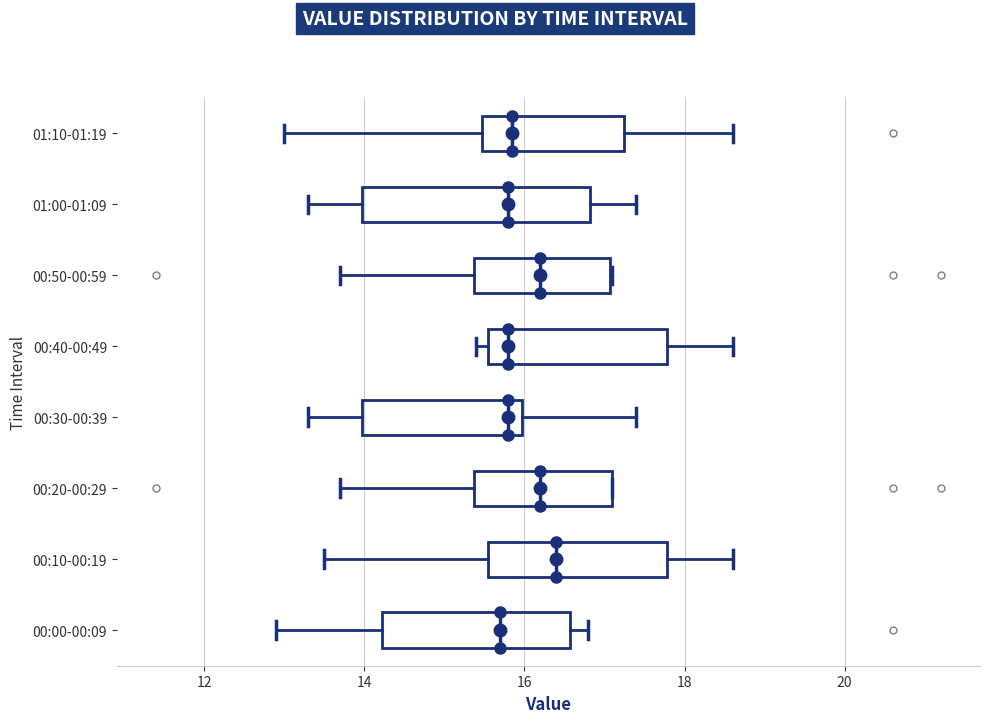

Where is the right edge of the box for 01:10-01:19 on the x-axis? The values are not printed on the chart, so give them approximately, as read against the axis.

17.2